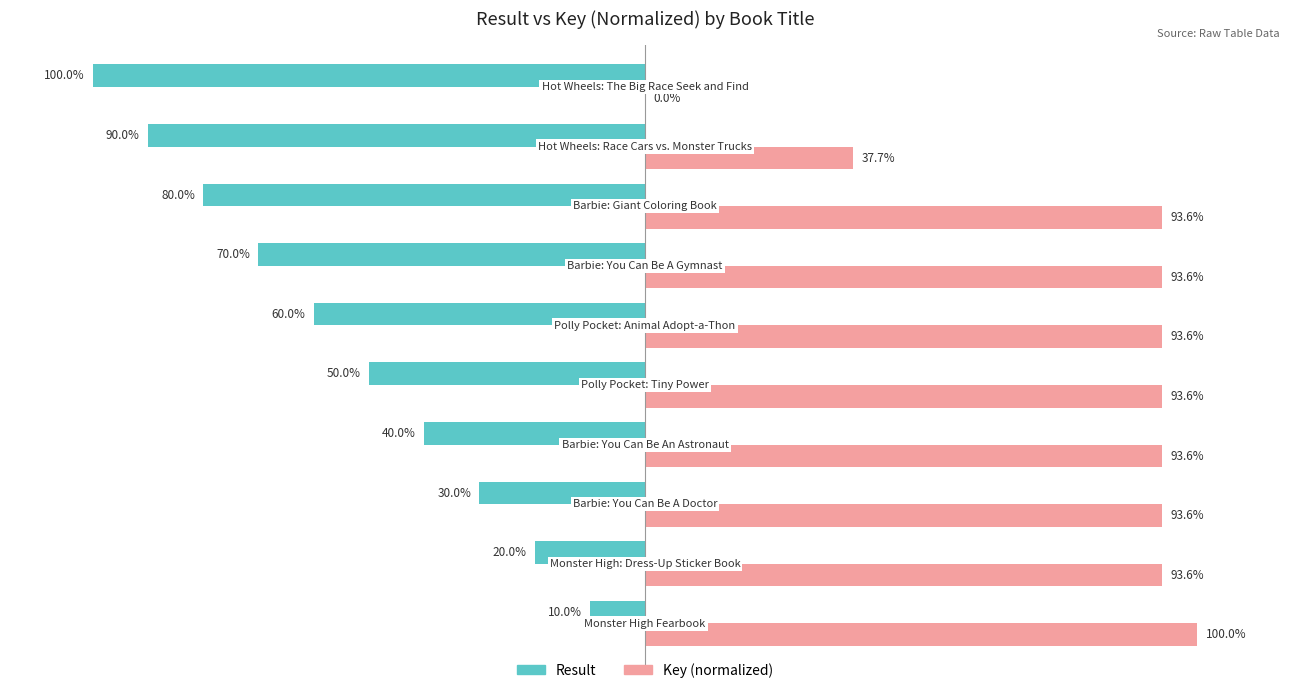

What are all the series names shown in the legend?

Result, Key (normalized)